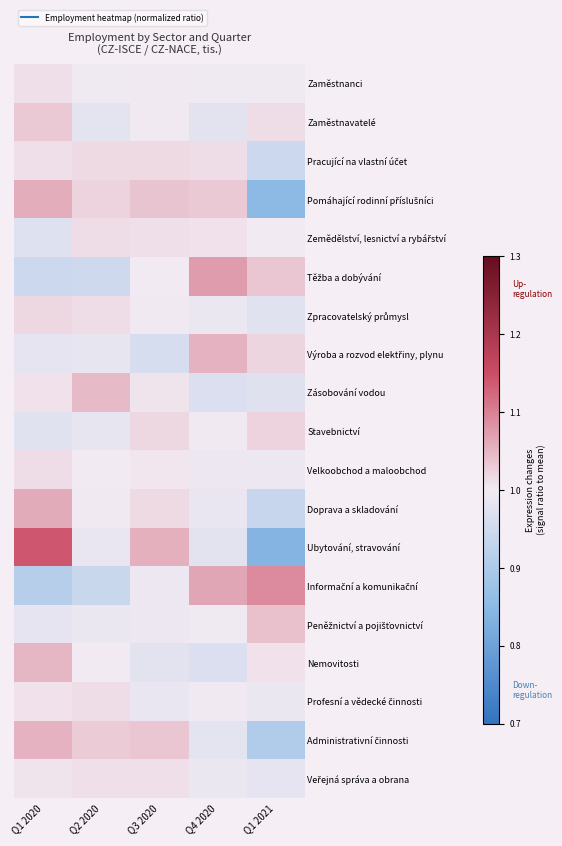

What is the difference between the highest and lowest values at Q1 2021?

0.3